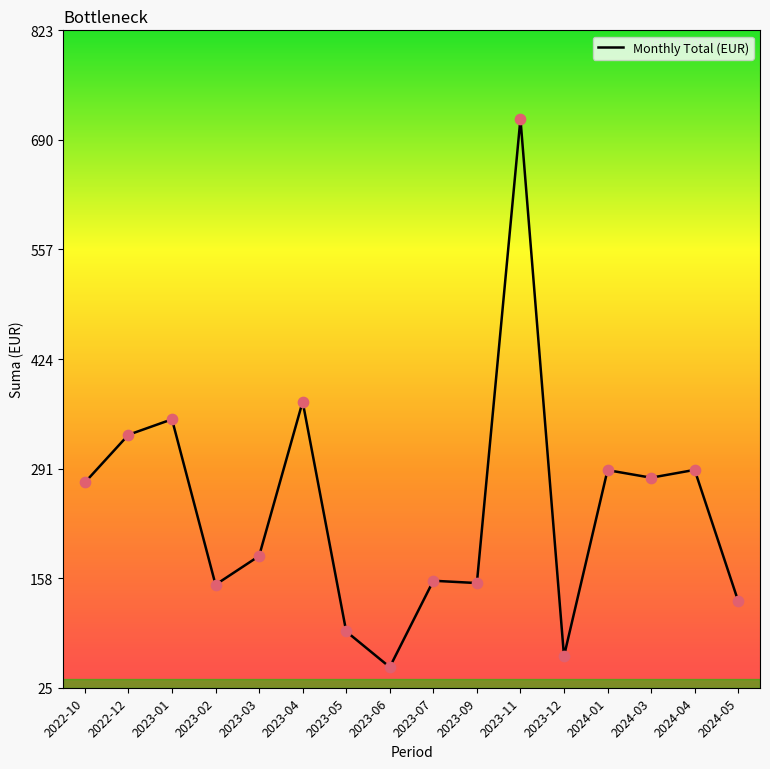

Which has a higher value, 2023-06 or 2023-03?

2023-03